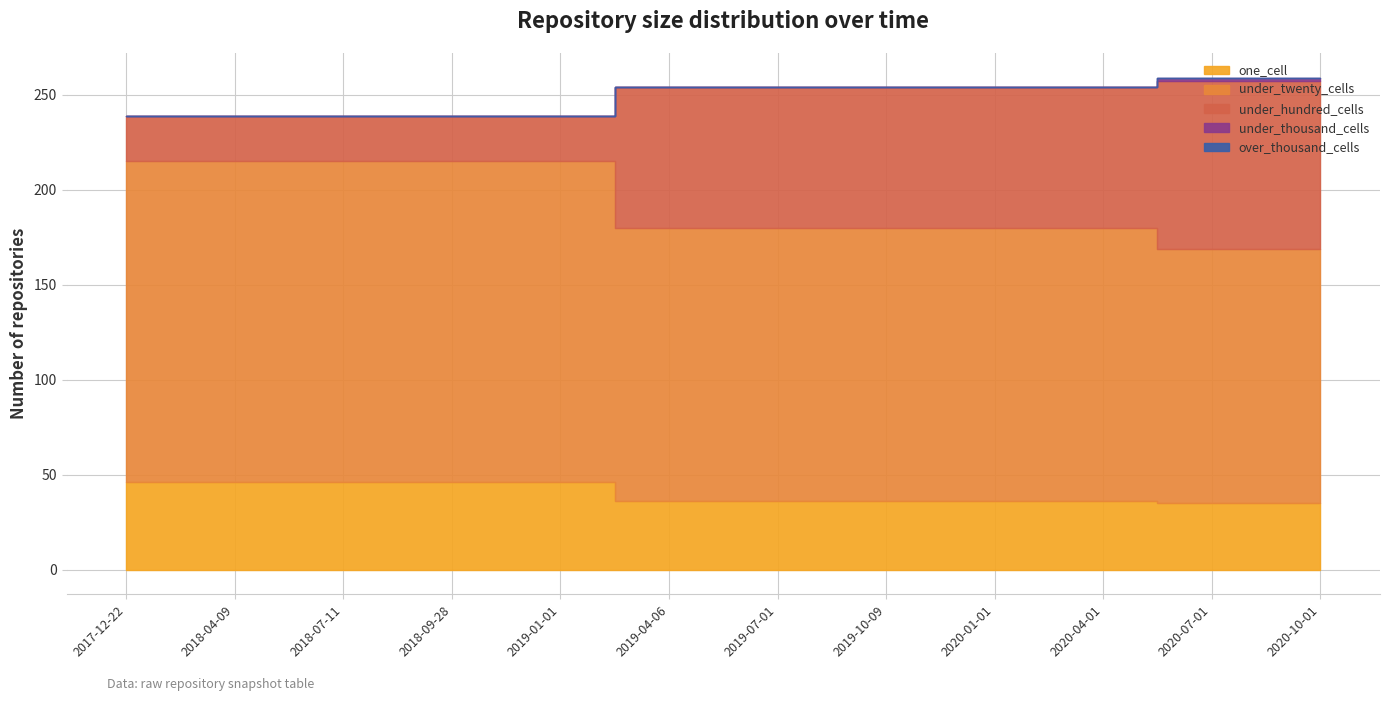

True or false: one_cell has more than 0 points higher than both neighbors.

False